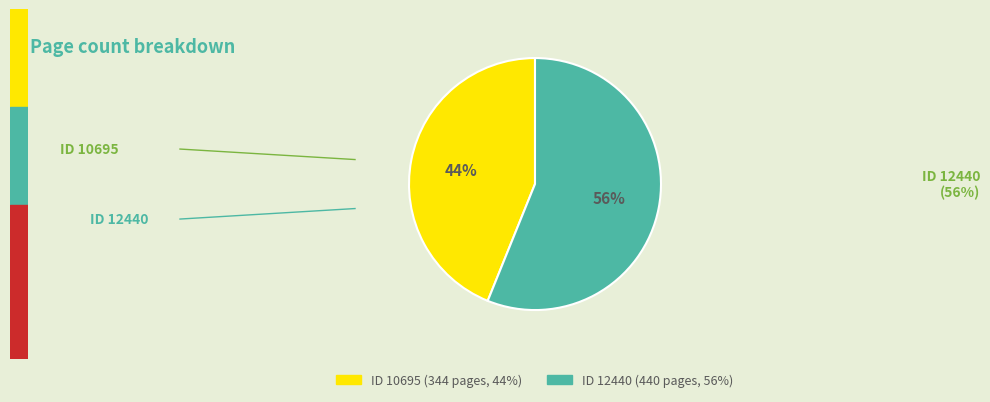

To the nearest percent, what is the difference between the largest and smallest slice percentages?

12%